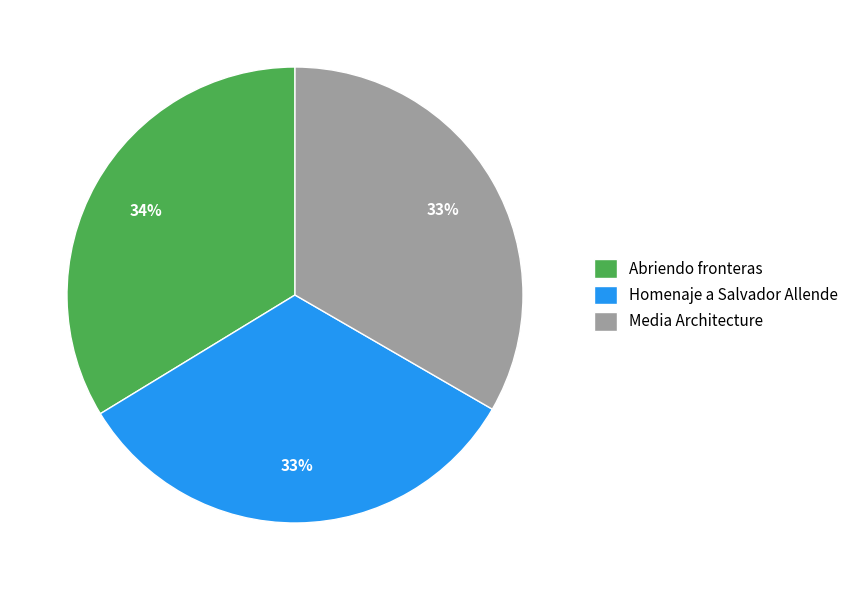

To the nearest percent, what portion does Abriendo fronteras represent?

34%